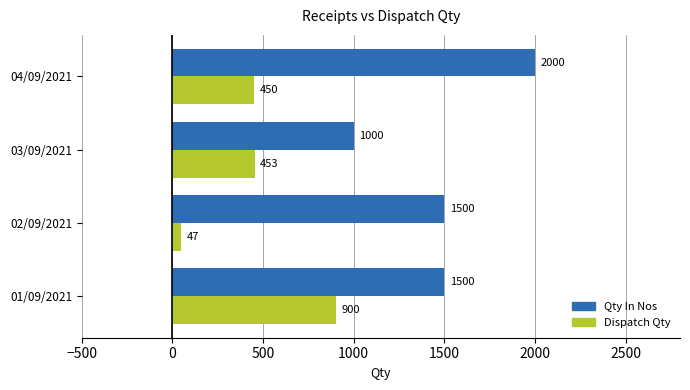

Where is Dispatch Qty nearest to the value 473?

03/09/2021